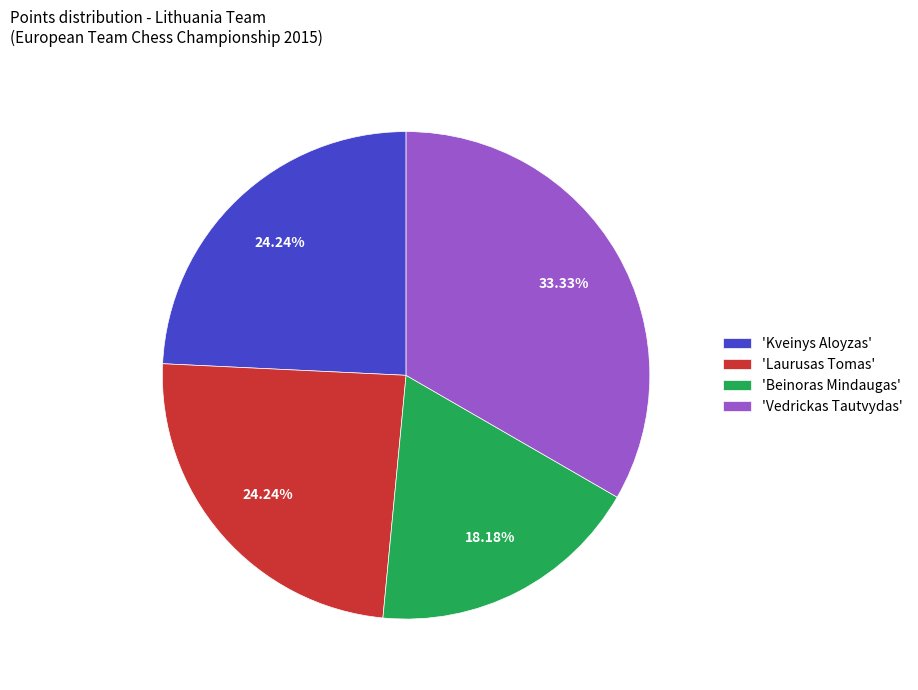

Which category has the biggest portion of the pie?

'Vedrickas Tautvydas'